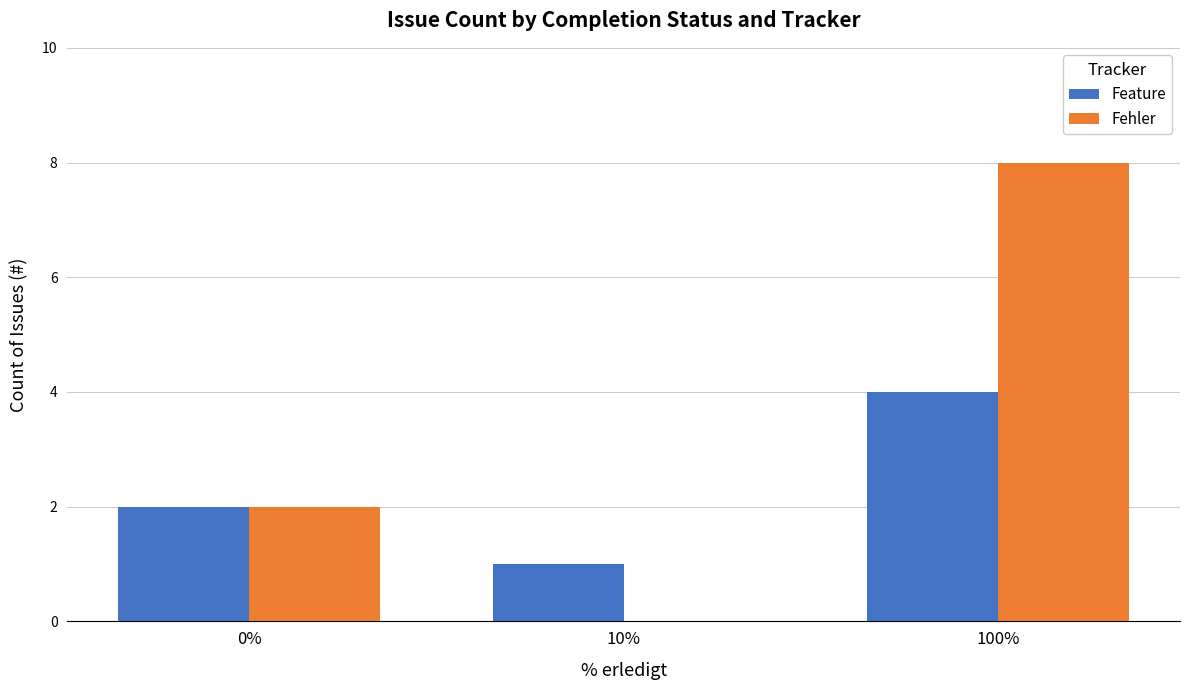

Which series changed the most between 10% and 100%?

Fehler